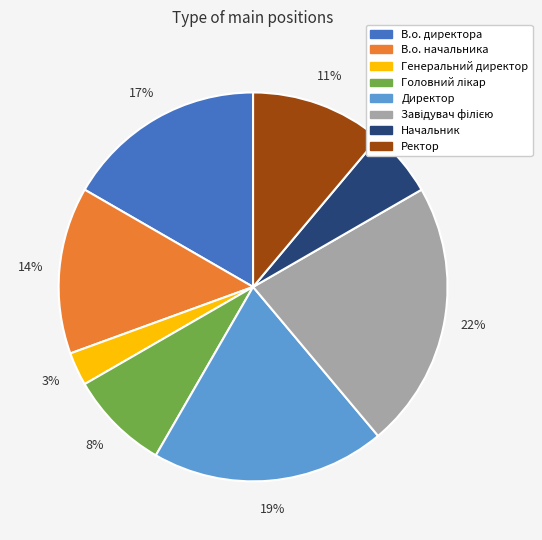

Which category has the smallest portion of the pie?

Генеральний директор